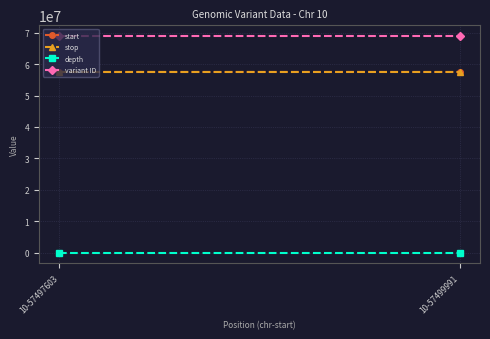

What is the value of the start point at the 1st from the left?

57497603